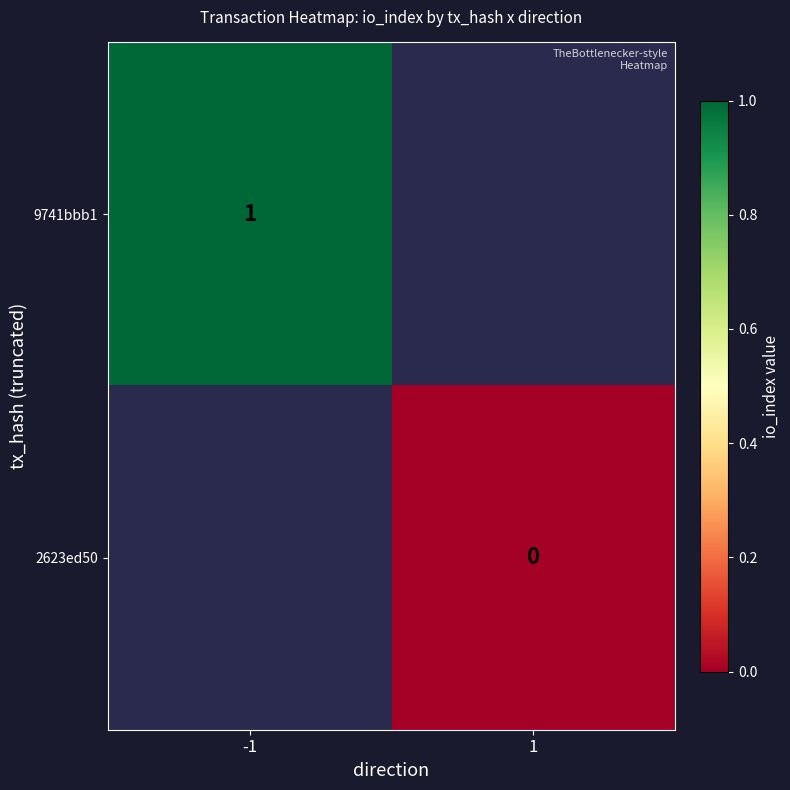

Is it true that 9741bbb1 equals 2 at -1?

False